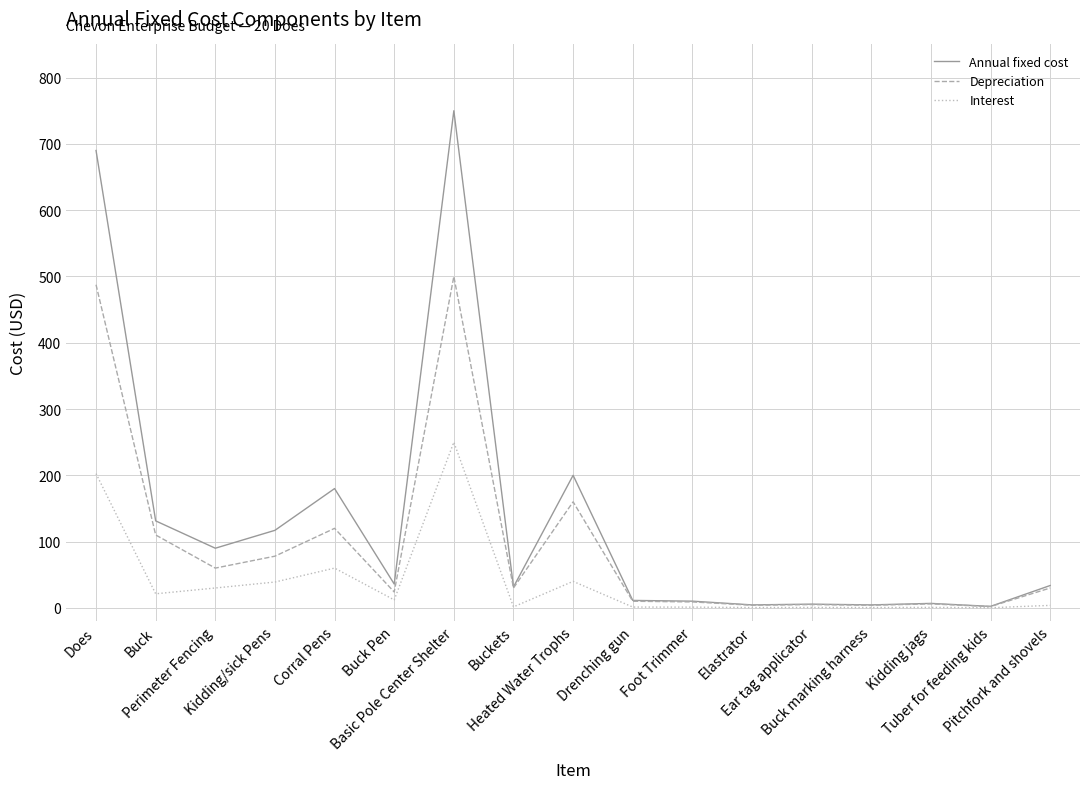

List the series in order of their overall mean, lowest first.

Interest, Depreciation, Annual fixed cost